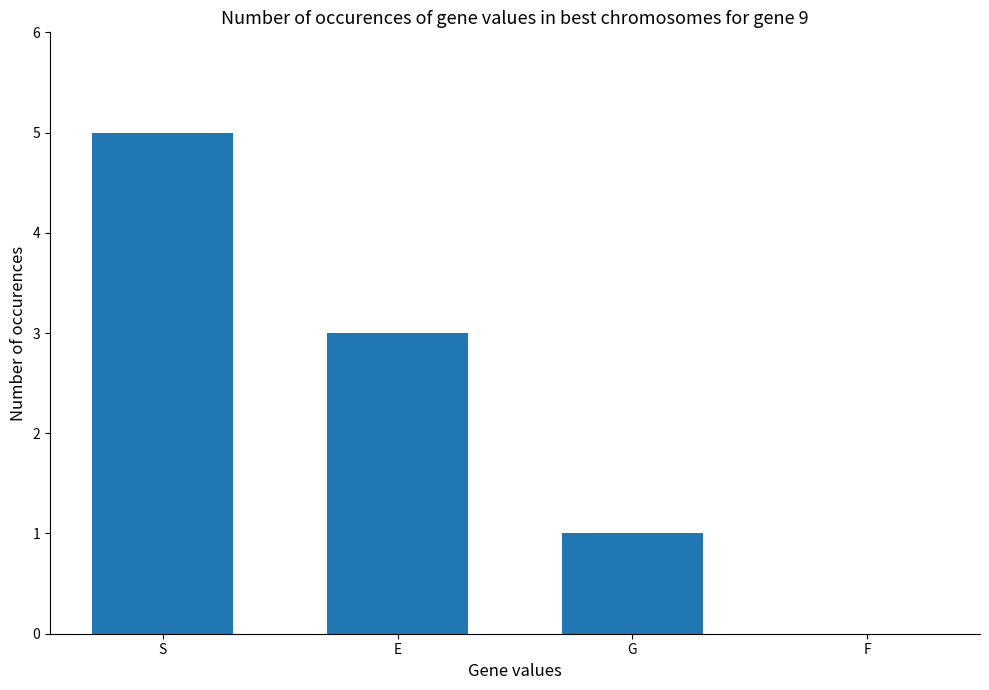

What is the average value?

2